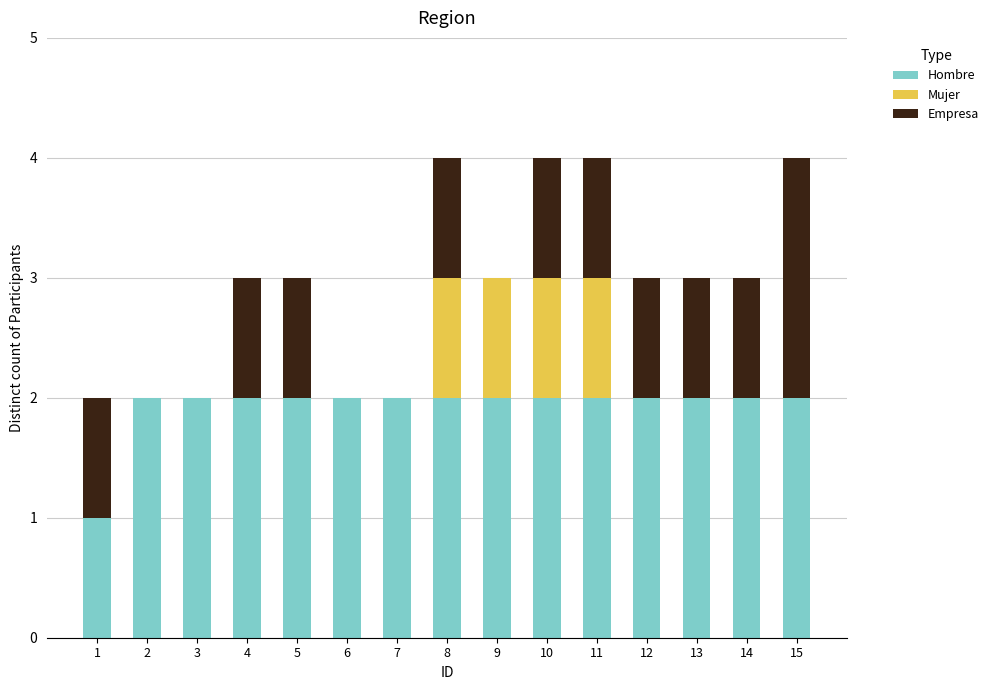

Is it true that Hombre equals 0 at 1?

False